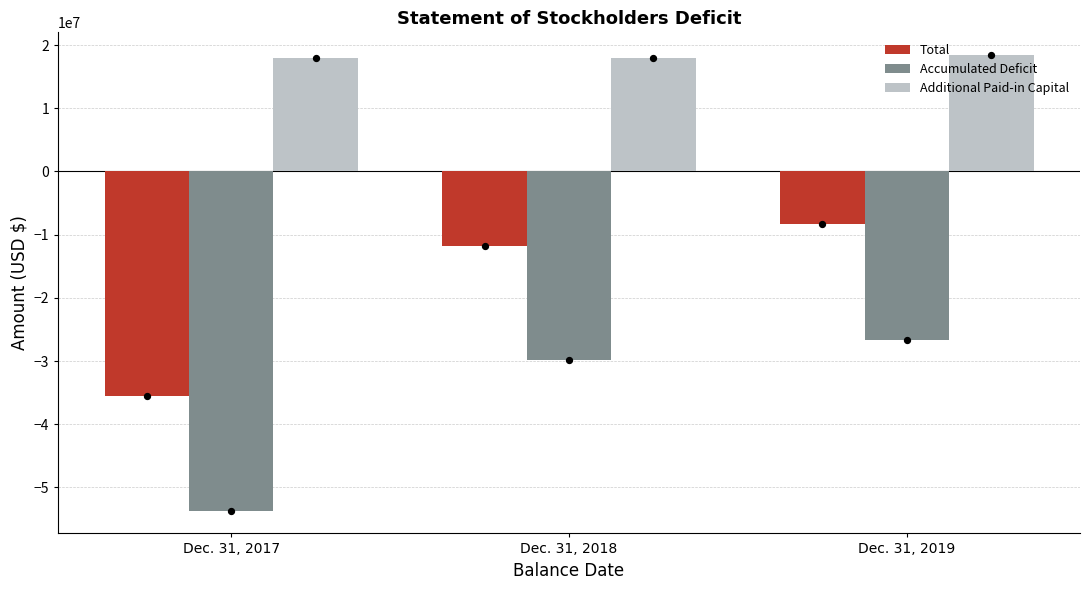

What is the total value across all series at Dec. 31, 2018?

-23648879